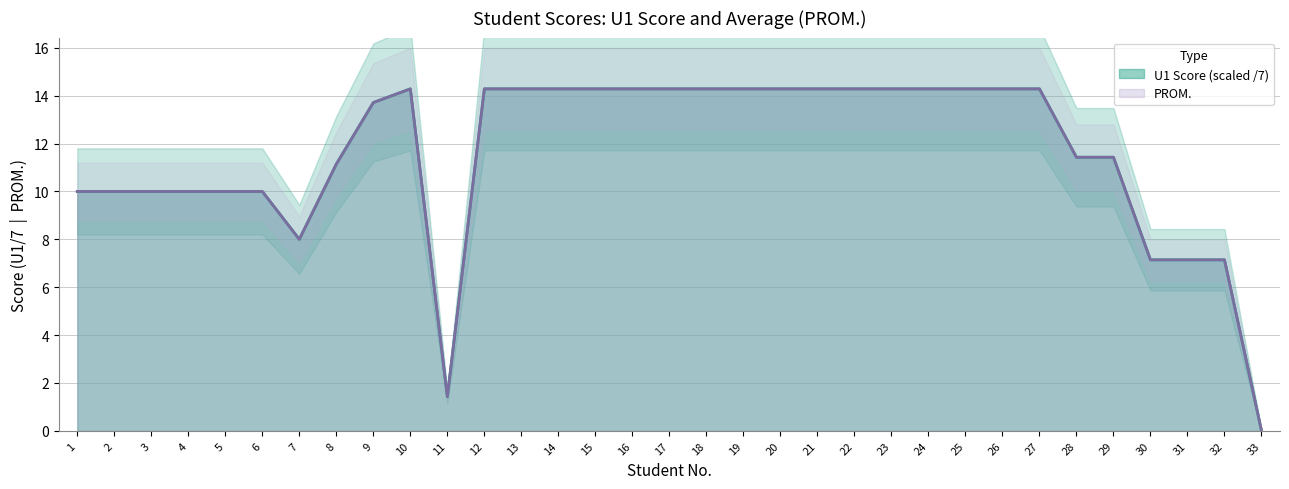

Reading left to right, what are all the values shown in this chart?

PROM. (U1/7): 1=10.0	2=10.0	3=10.0	4=10.0	5=10.0	6=10.0	7=8.0	8=11.1	9=13.7	10=14.3	11=1.4	12=14.3	13=14.3	14=14.3	15=14.3	16=14.3	17=14.3	18=14.3	19=14.3	20=14.3	21=14.3	22=14.3	23=14.3	24=14.3	25=14.3	26=14.3	27=14.3	28=11.4	29=11.4	30=7.1	31=7.1	32=7.1	33=0.0
U1 Score: 1=10.0	2=10.0	3=10.0	4=10.0	5=10.0	6=10.0	7=8.0	8=11.1	9=13.7	10=14.3	11=1.4	12=14.3	13=14.3	14=14.3	15=14.3	16=14.3	17=14.3	18=14.3	19=14.3	20=14.3	21=14.3	22=14.3	23=14.3	24=14.3	25=14.3	26=14.3	27=14.3	28=11.4	29=11.4	30=7.1	31=7.1	32=7.1	33=0.0